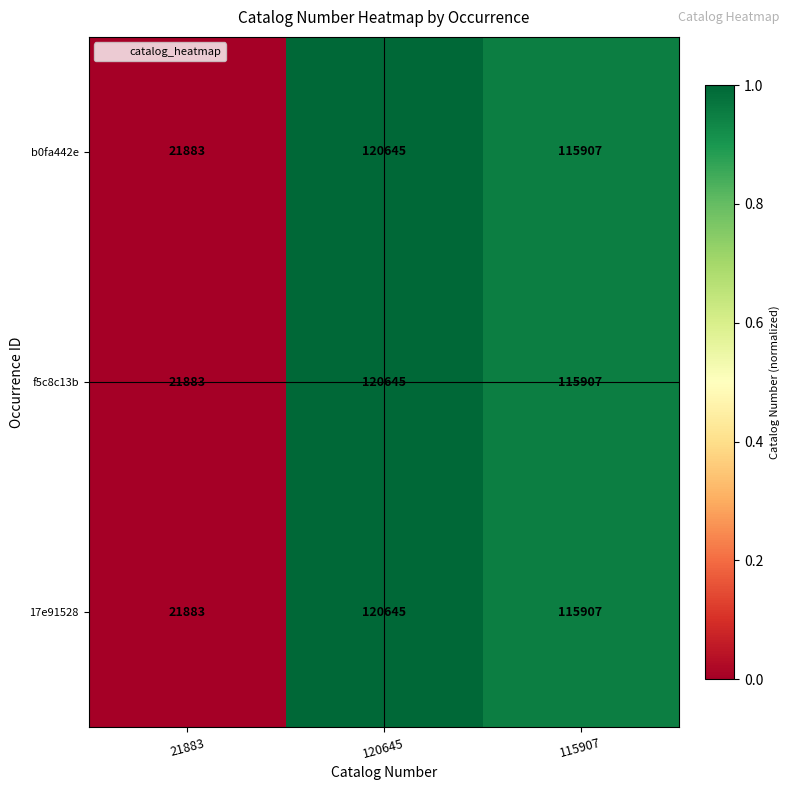

Count the number of data series in this chart.

3